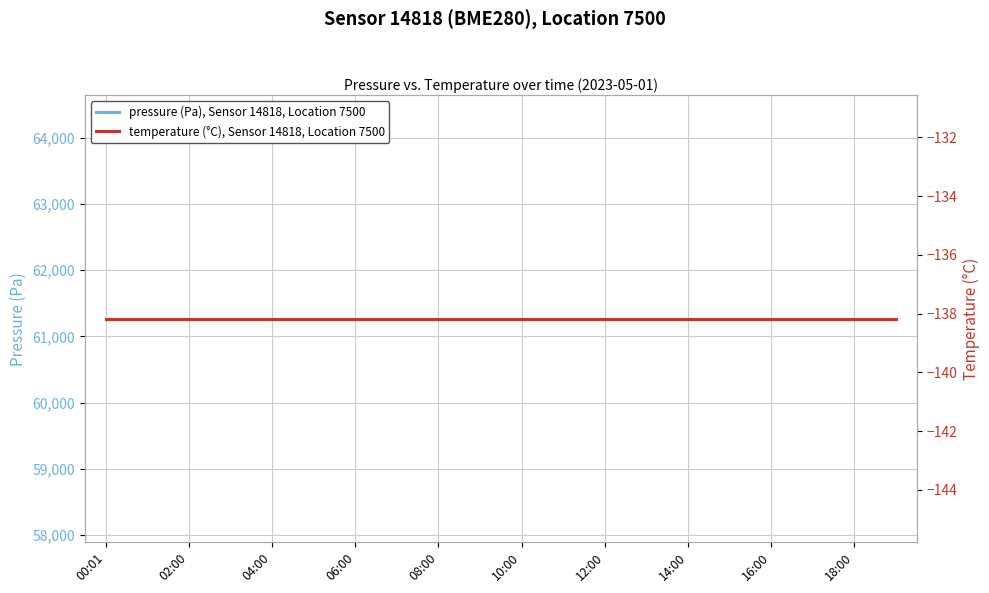

At how many categories does at least one series exceed 27137?

20